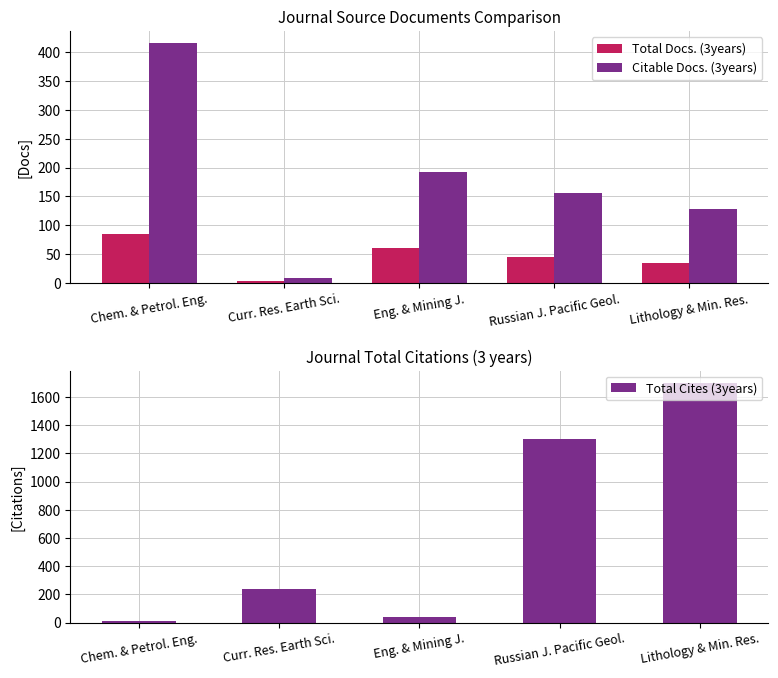

What is the total value across all series at Russian J. Pacific Geol.?

1503